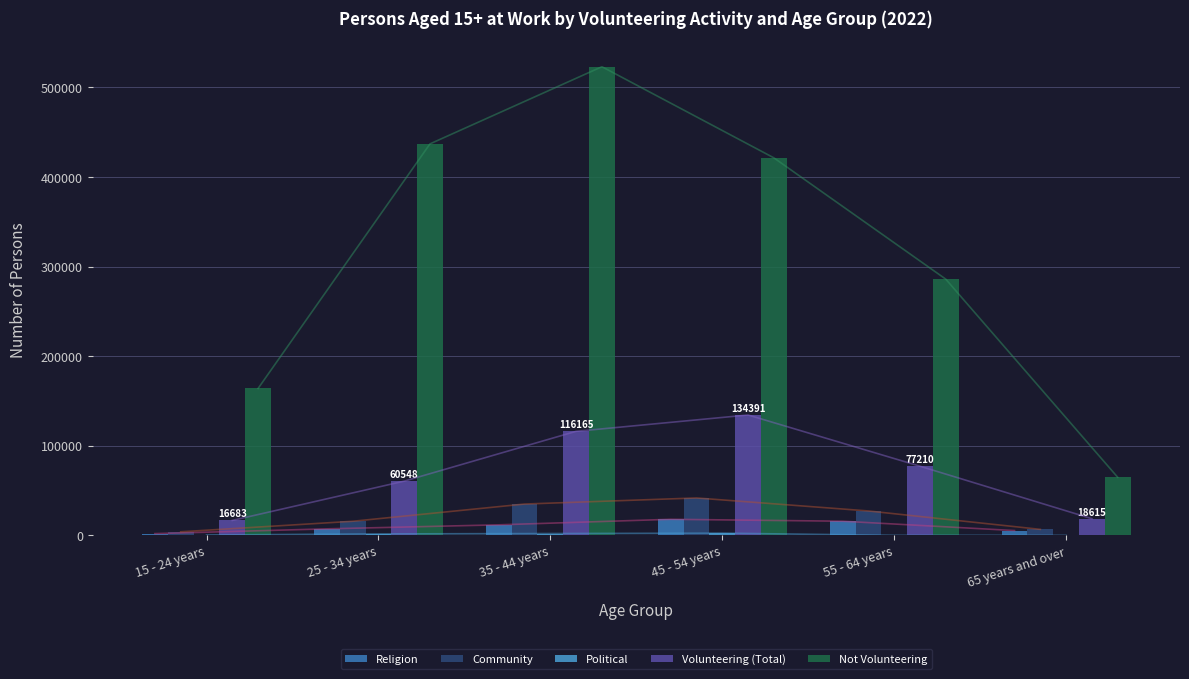

What is the total value across all series at 25 - 34 years?

522272